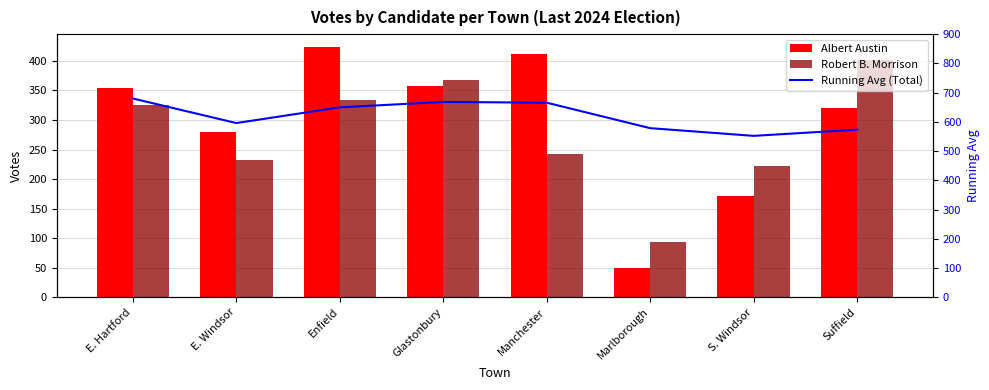

At how many categories does at least one series exceed 162?

8